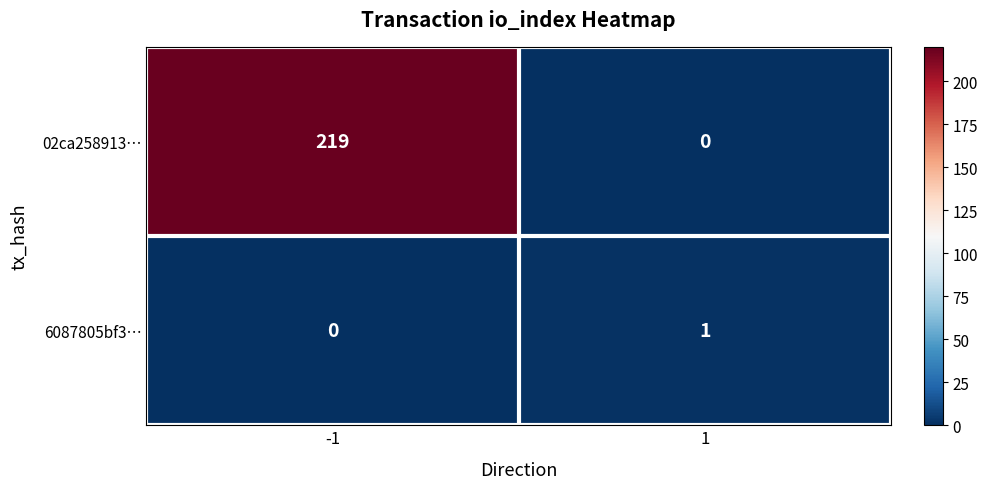

What is the spread (max minus min) of values at -1?

219